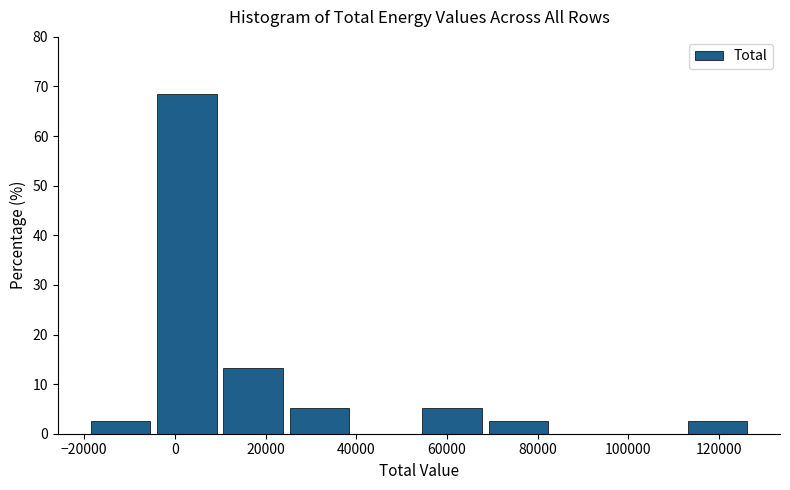

Reading left to right, transcribe this chart: for each bar, give the range it covers on the x-axis and its height. Neither the bar edges nor the heights are printed on the chart, so give them approximately, as read against the axes.

-18000 to -4000: 3
-4000 to 10000: 68
10000 to 26000: 13
26000 to 40000: 5
40000 to 54000: 0
54000 to 70000: 5
70000 to 84000: 3
84000 to 98000: 0
98000 to 114000: 0
114000 to 128000: 3